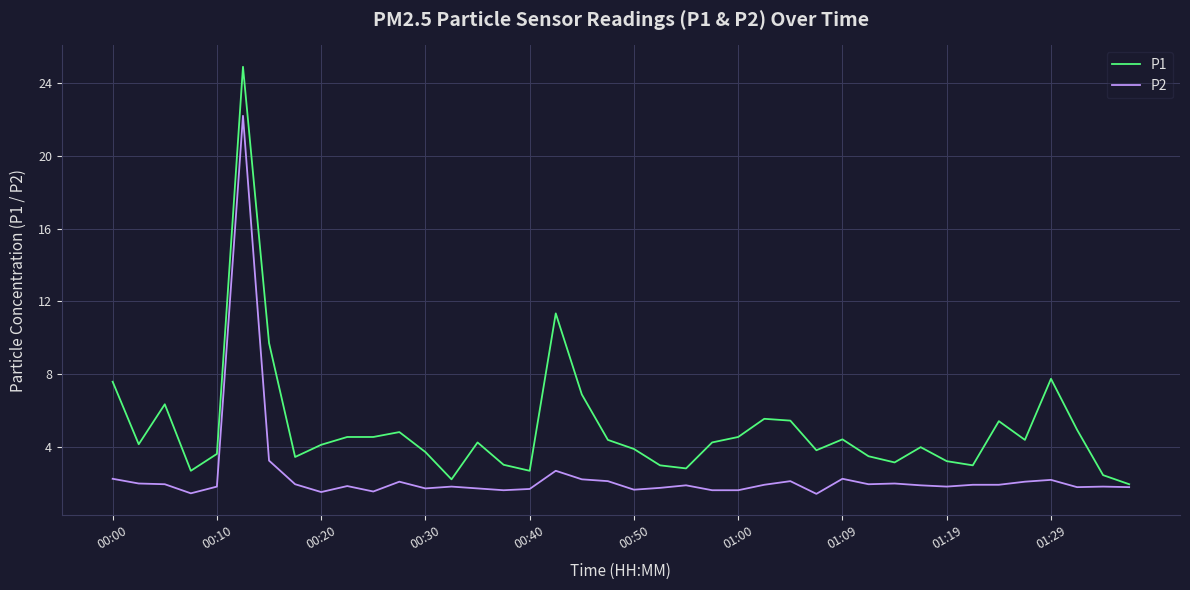

List the series in order of their overall mean, lowest first.

P2, P1